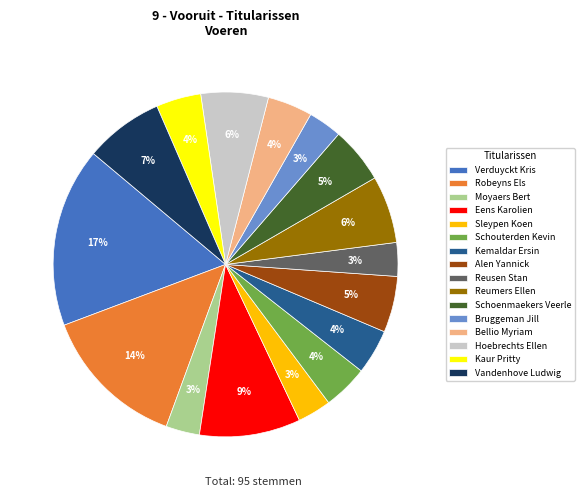

What percentage is the Reusen Stan slice, to the nearest percent?

3%